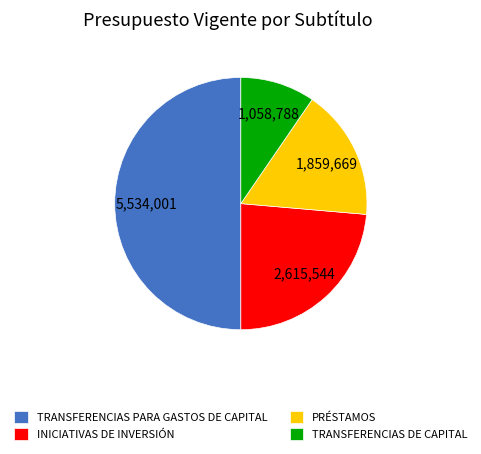

Is it true that PRÉSTAMOS is 29% of the pie?

False